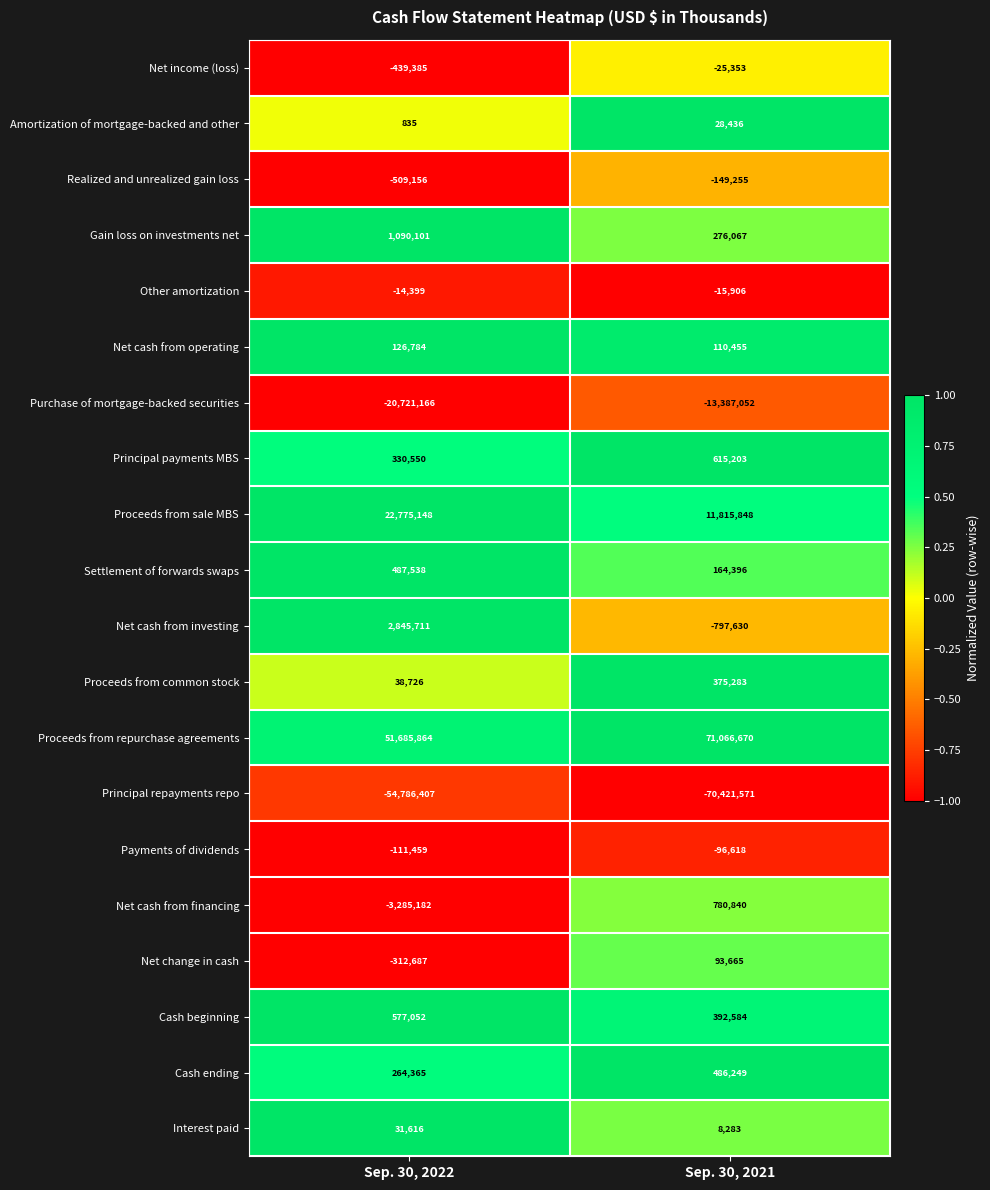

What is the average value of the Net cash from operating series?

118620